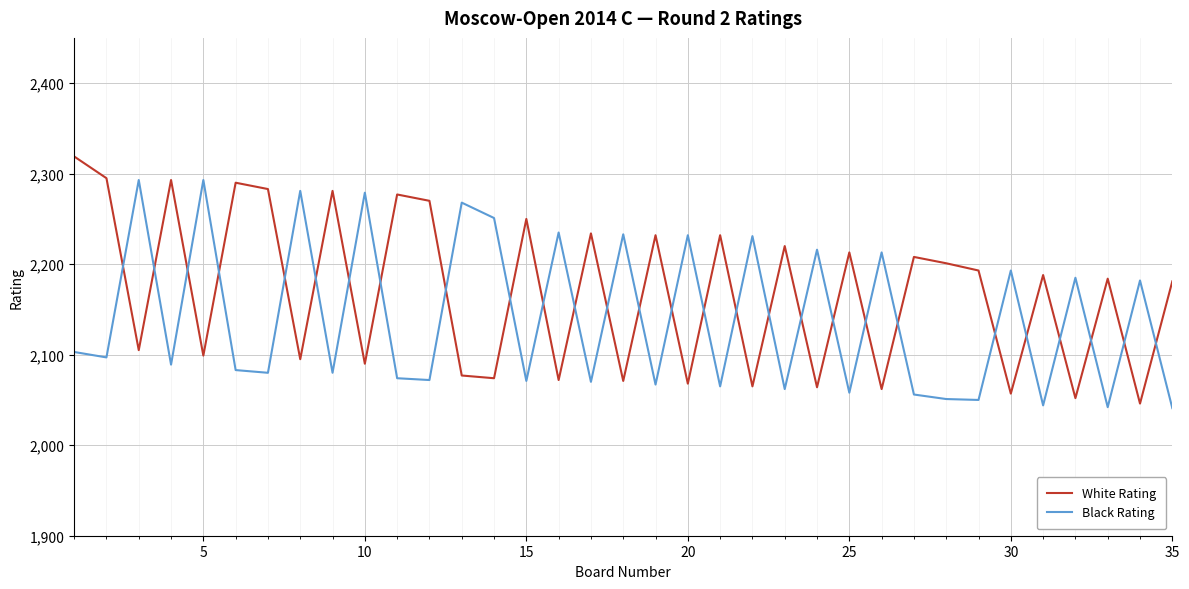

What is the smallest value displayed?

2041